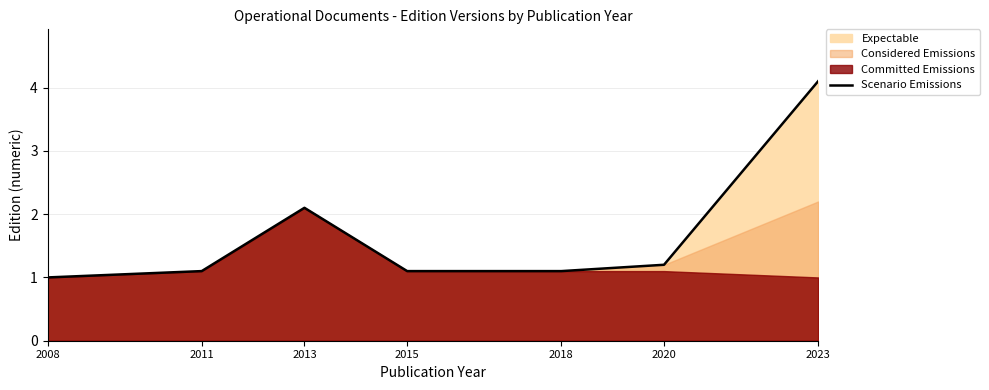

The chart shows a value of 1.1 at 2015. True or false?

True